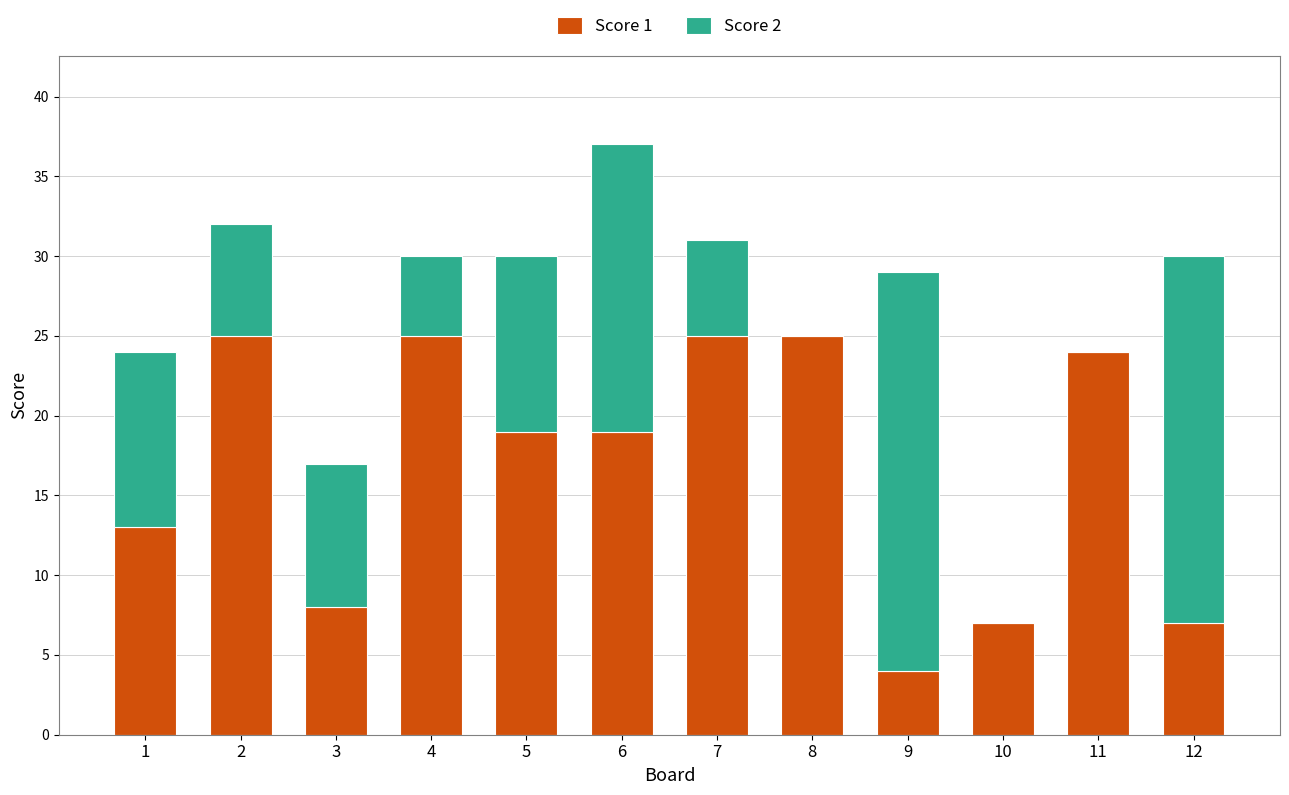

The Score 1 series shows 13 at 1. True or false?

True